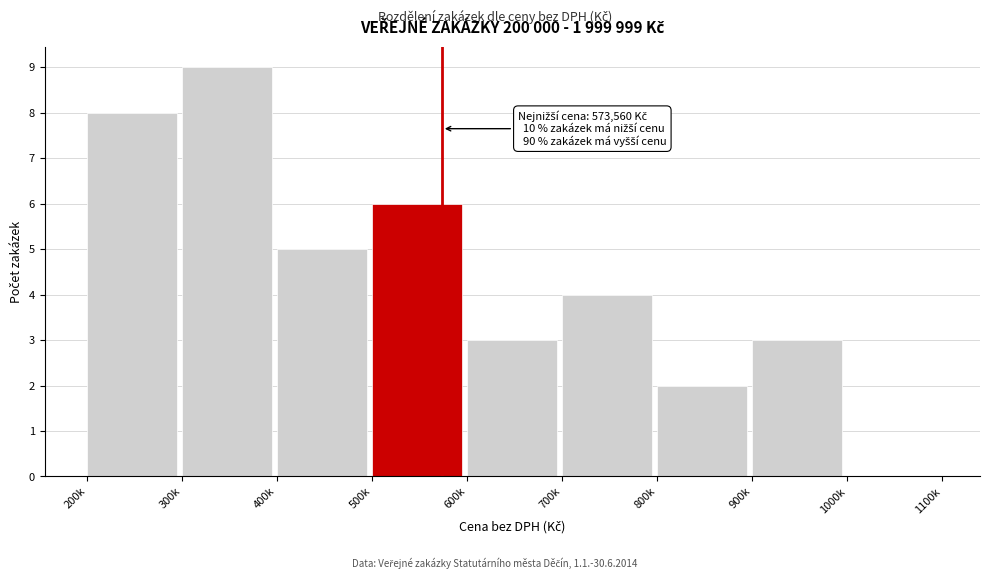

Reading right to left, list all the values displayed in this chart.

1000k=0	900k=3	800k=2	700k=4	600k=3	500k=6	400k=5	300k=9	200k=8